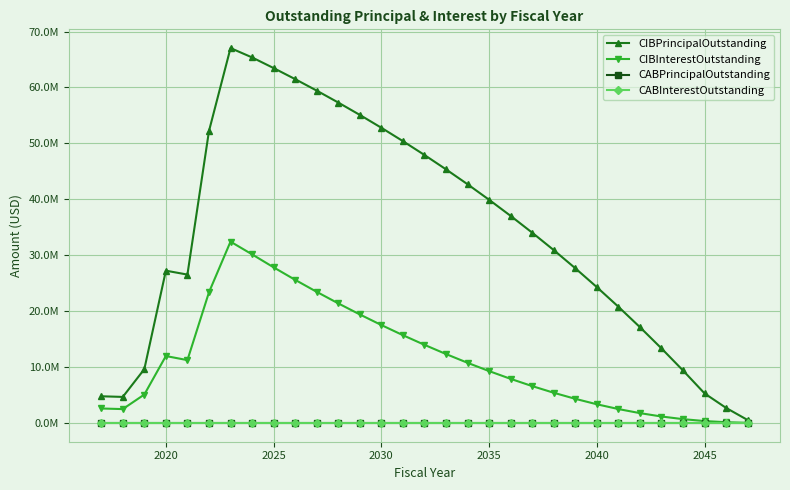

Is this an area chart (filled region under the line)?

No